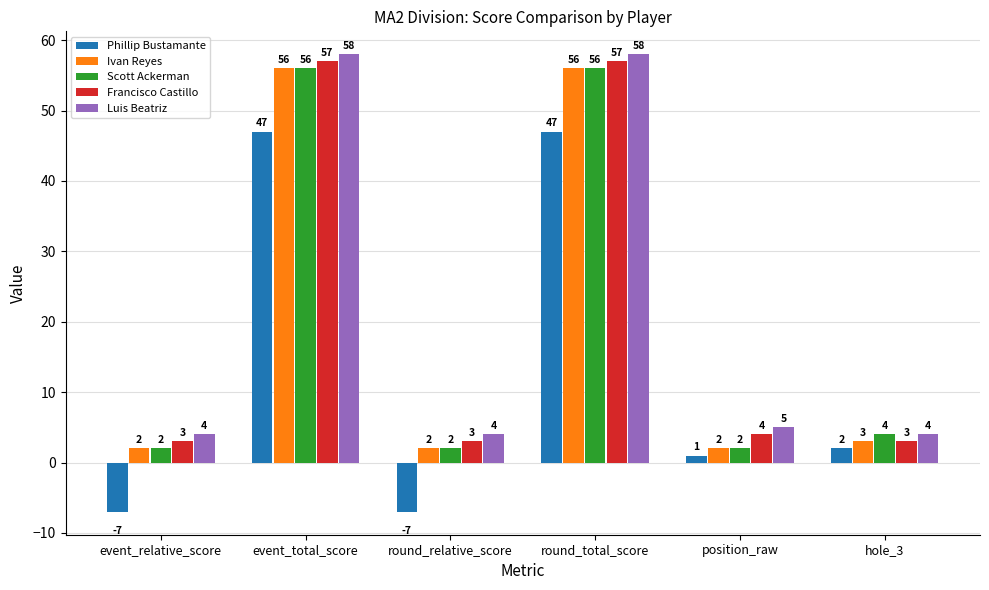

How many bars are there in each group?

5